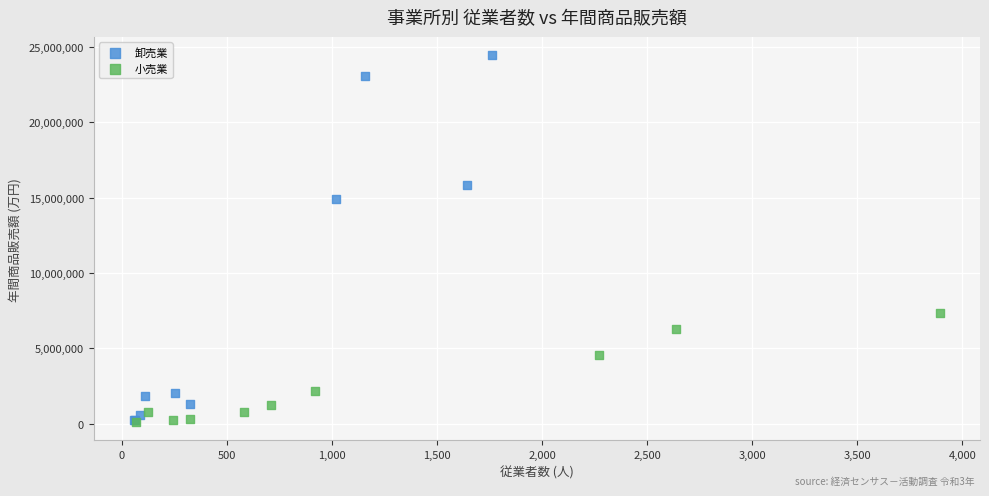

Which series reaches the maximum Y coordinate?

卸売業